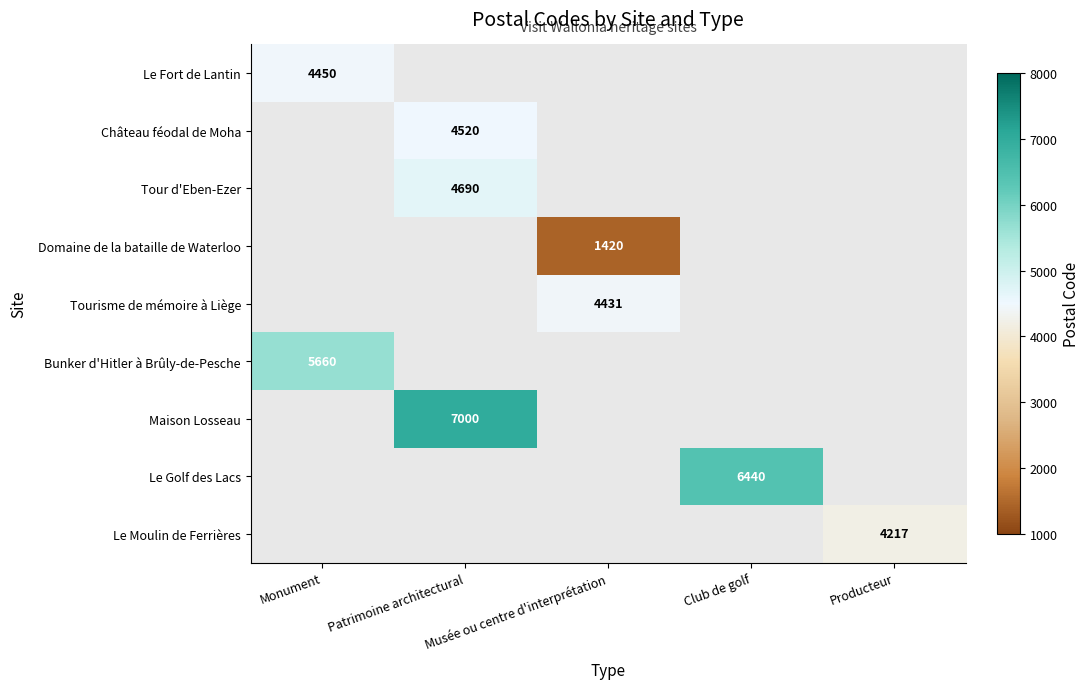

At which label does Château féodal de Moha reach its peak?

Monument